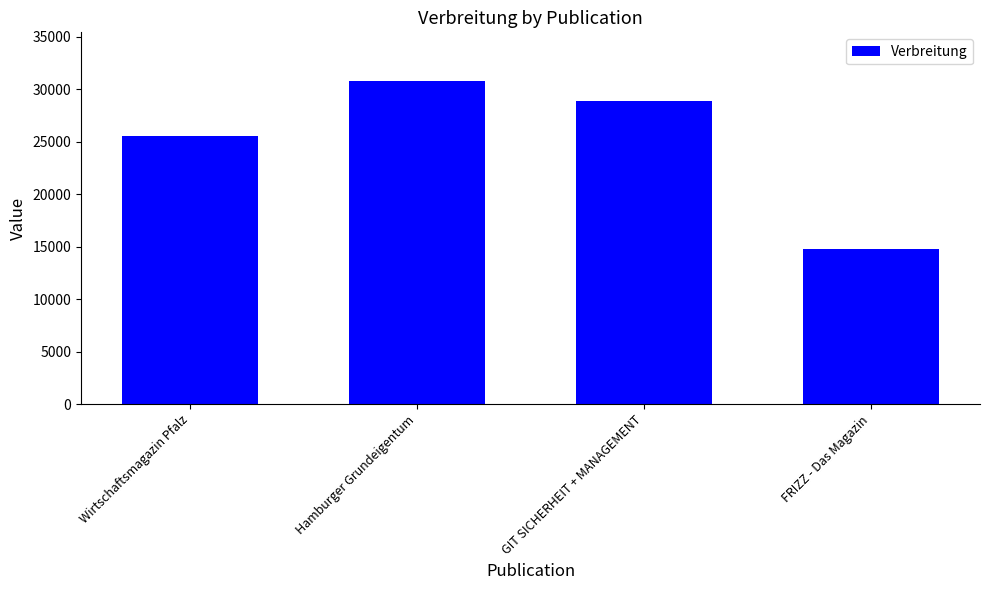

What is the greatest value displayed?

30789